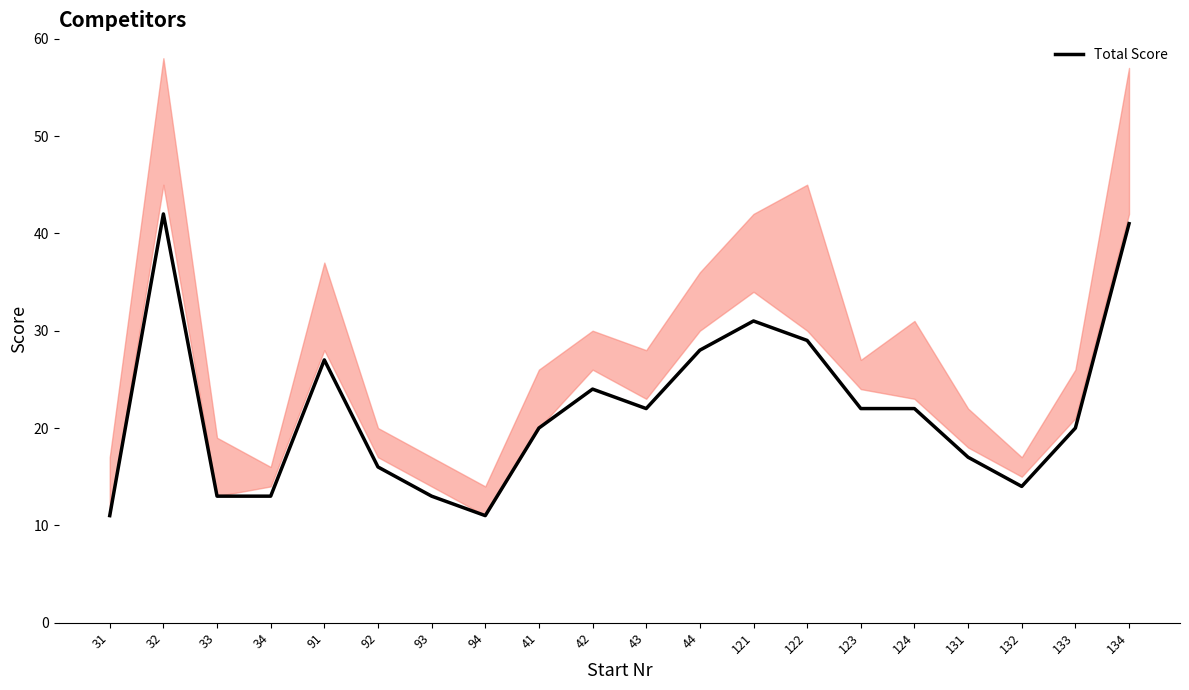

Which label corresponds to the largest value in the chart?

32